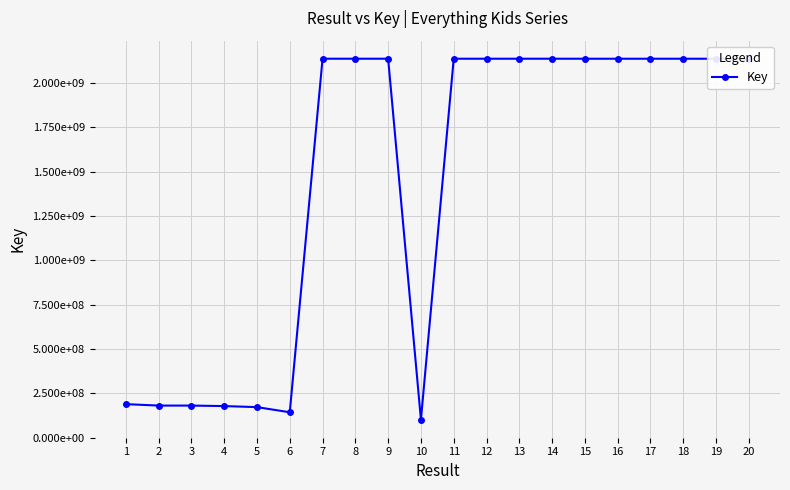

At which category does the chart reach its peak across all series?

13